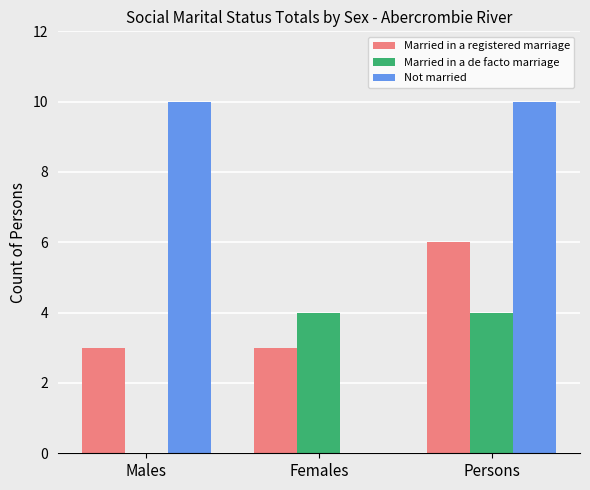

Reading left to right, transcribe all the data shown in this chart.

Married in a registered marriage: 3	3	6
Married in a de facto marriage: 0	4	4
Not married: 10	0	10